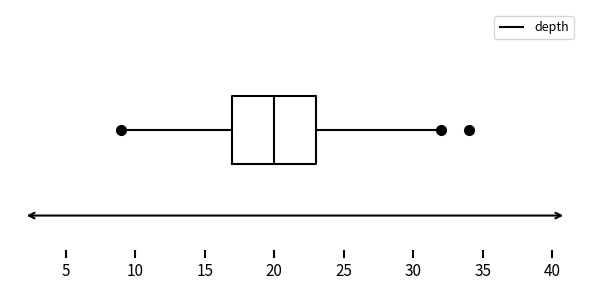

Where does the median line of the box sit on the x-axis? The values are not printed on the chart, so give them approximately, as read against the axis.

20